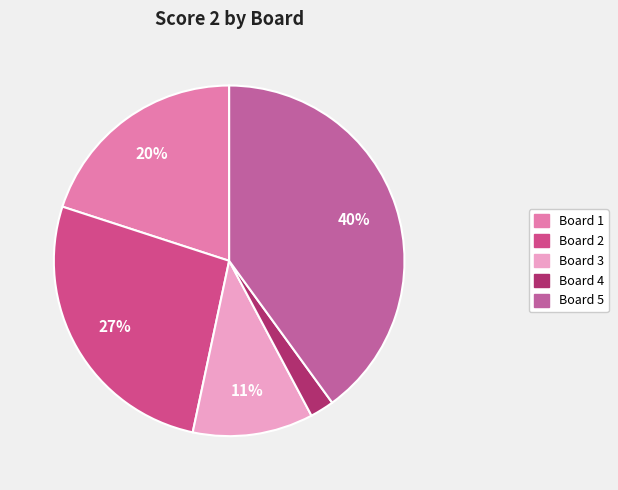

To the nearest percent, what is the difference between the Board 2 and Board 4 slice percentages?

24%